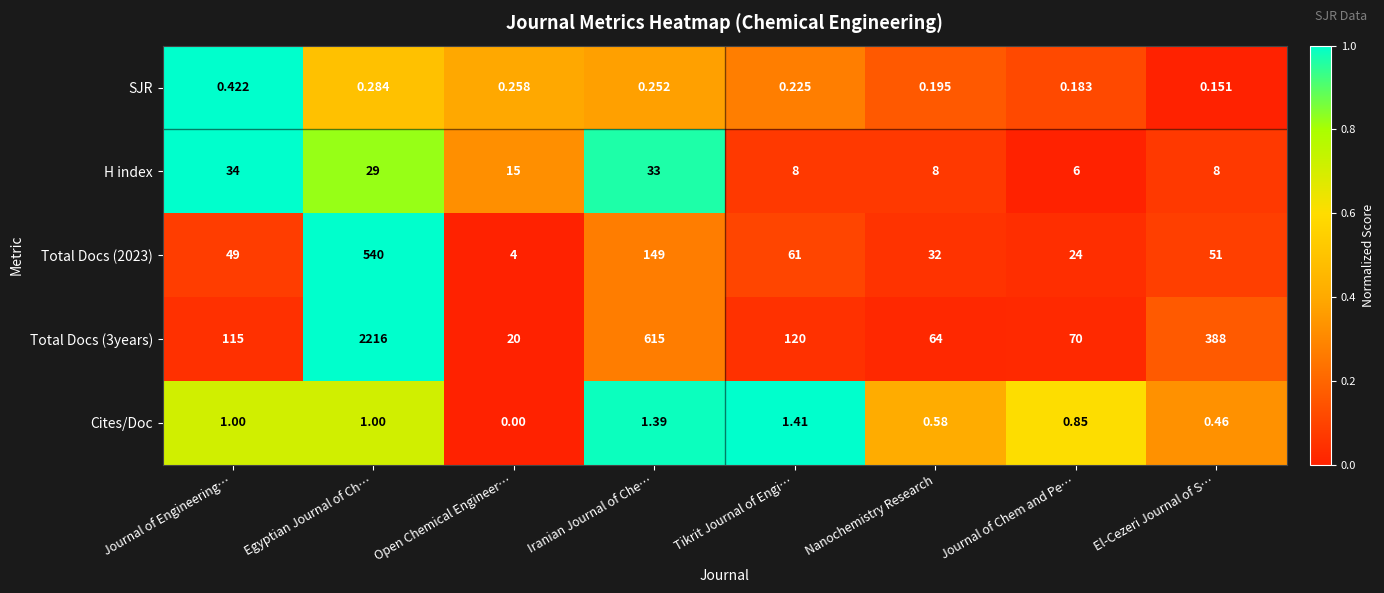

List the labels in order of Total Docs (3years) value, smallest first.

Open Chemical Engineer…, Nanochemistry Research, Journal of Chem and Pe…, Journal of Engineering…, Tikrit Journal of Engi…, El-Cezeri Journal of S…, Iranian Journal of Che…, Egyptian Journal of Ch…